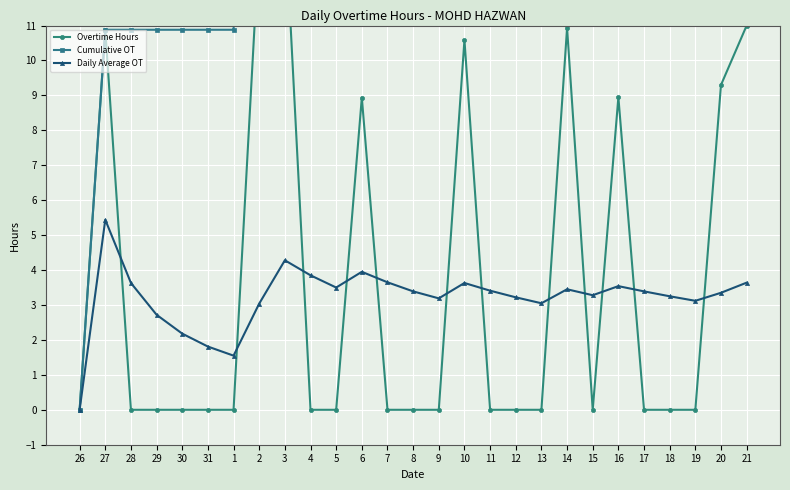

True or false: Cumulative OT has more than 1 interior local peaks.

False